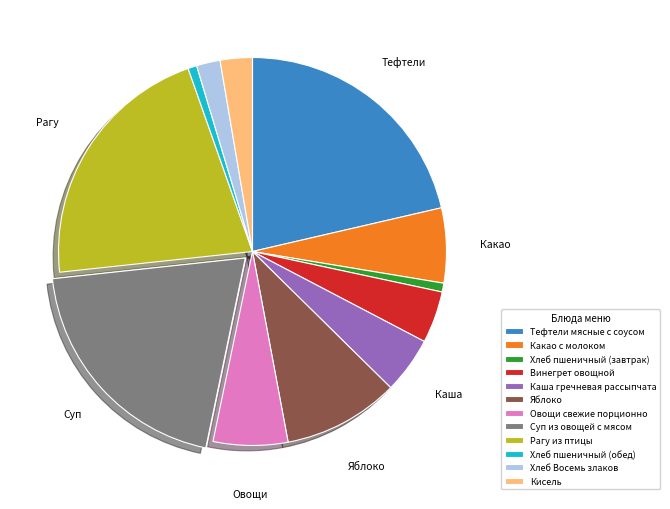

The Хлеб пшеничный (обед) slice represents 1% of the pie. True or false?

True